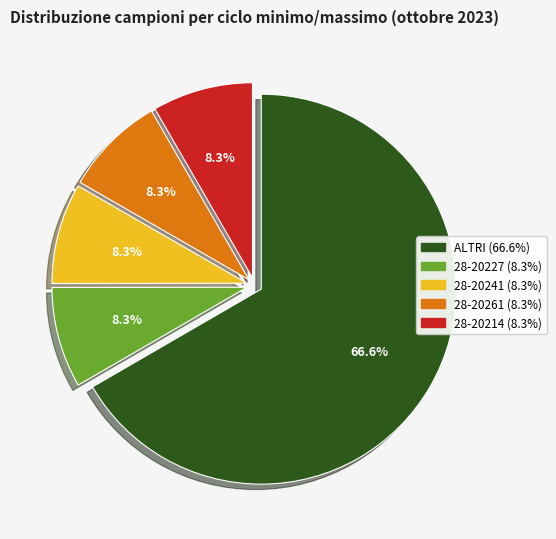

Does any single category account for the majority?

Yes